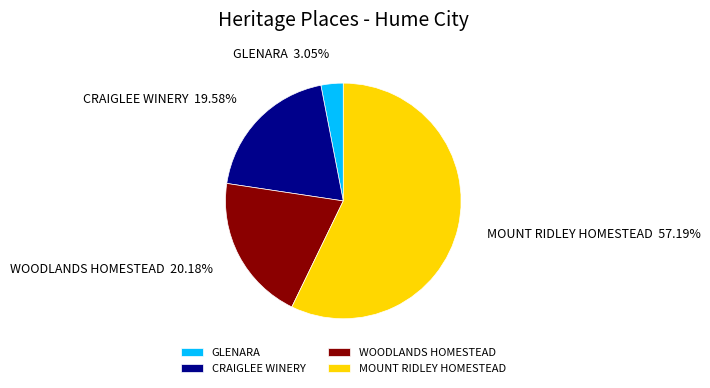

To the nearest percent, what is the difference between the largest and smallest slice percentages?

54%